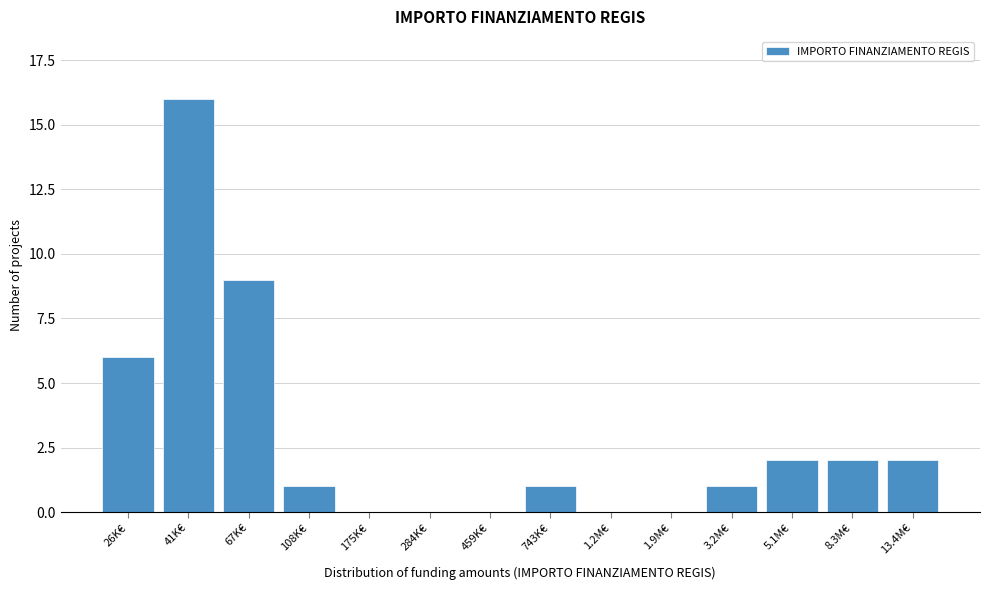

Reading left to right, extract all data points from this chart.

26K€=6	41K€=16	67K€=9	108K€=1	175K€=0	284K€=0	459K€=0	743K€=1	1.2M€=0	1.9M€=0	3.2M€=1	5.1M€=2	8.3M€=2	13.4M€=2